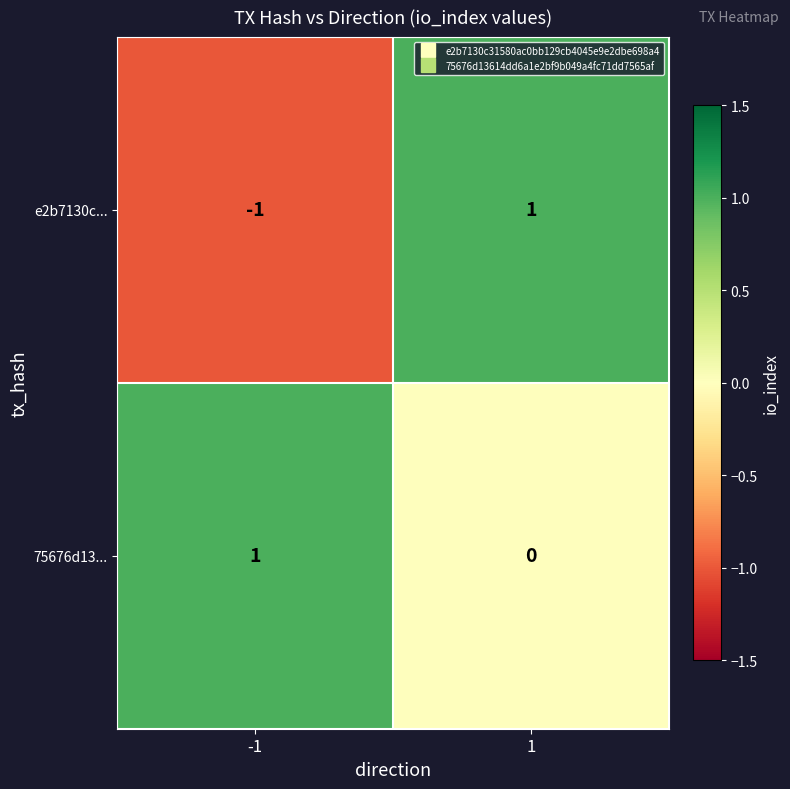

Between -1 and 1, which series saw the biggest shift?

e2b7130c...